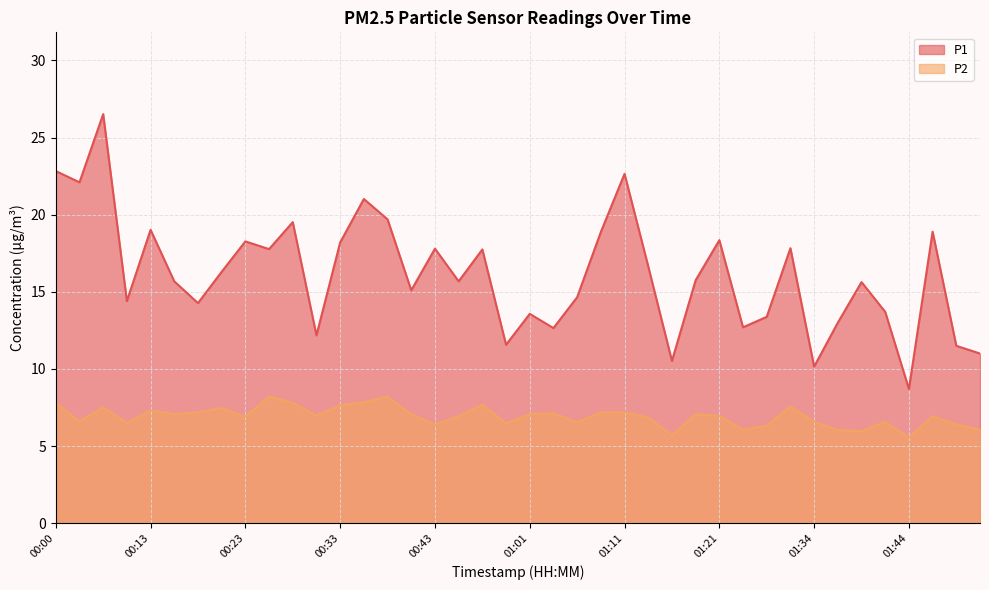

In P1, how many points are higher than both neighbors (excluding endpoints)?

13